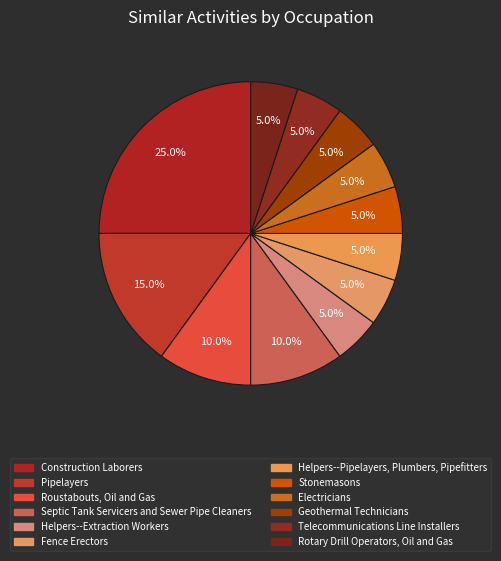

Between Geothermal Technicians and Construction Laborers, which is larger?

Construction Laborers